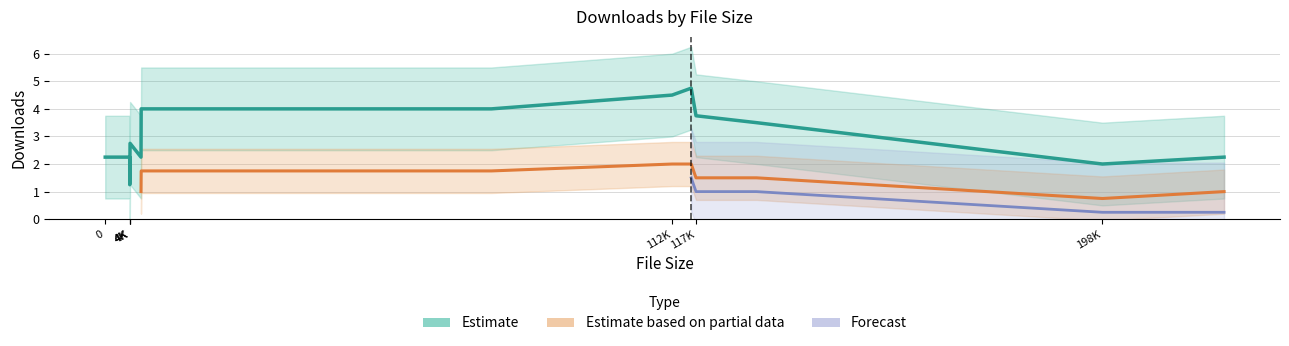

True or false: Estimate based on partial data and Estimate intersect in this chart.

False